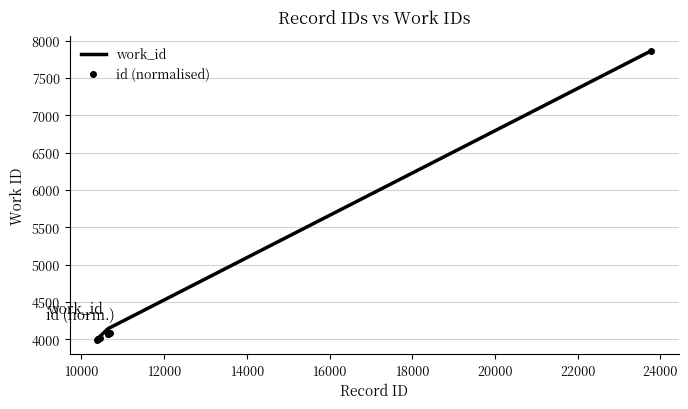

What is the maximum value for work_id?

7864.0